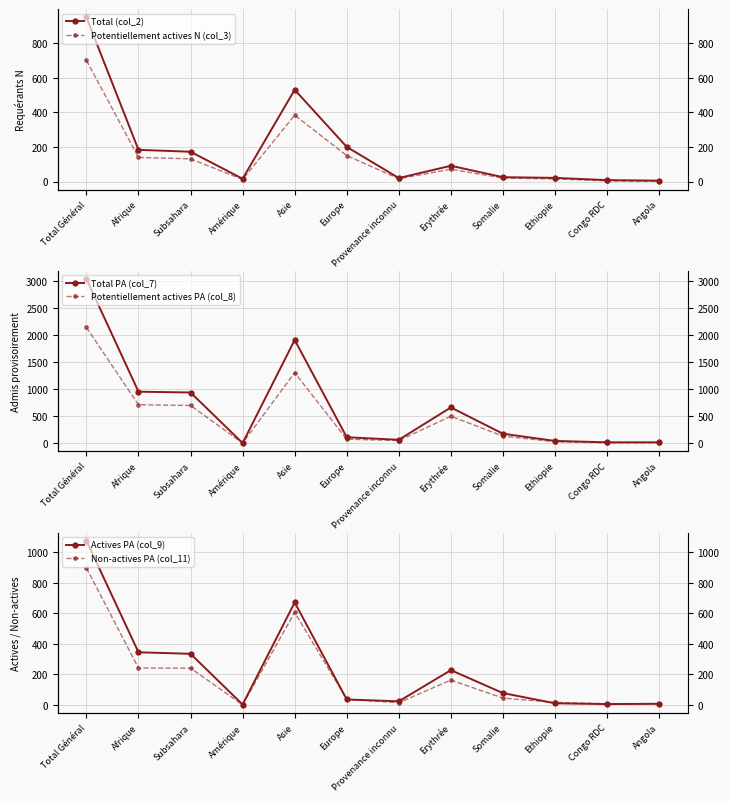

What is the total value across all series at Afrique?

2570